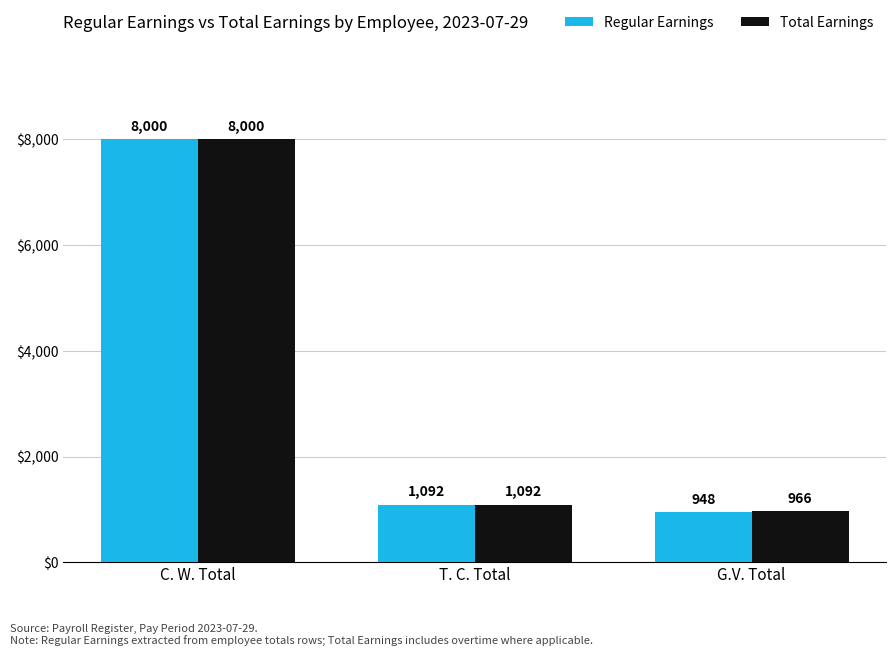

Reading left to right, list all the values displayed in this chart.

Regular Earnings: 8000	1092	948
Total Earnings: 8000	1092	966